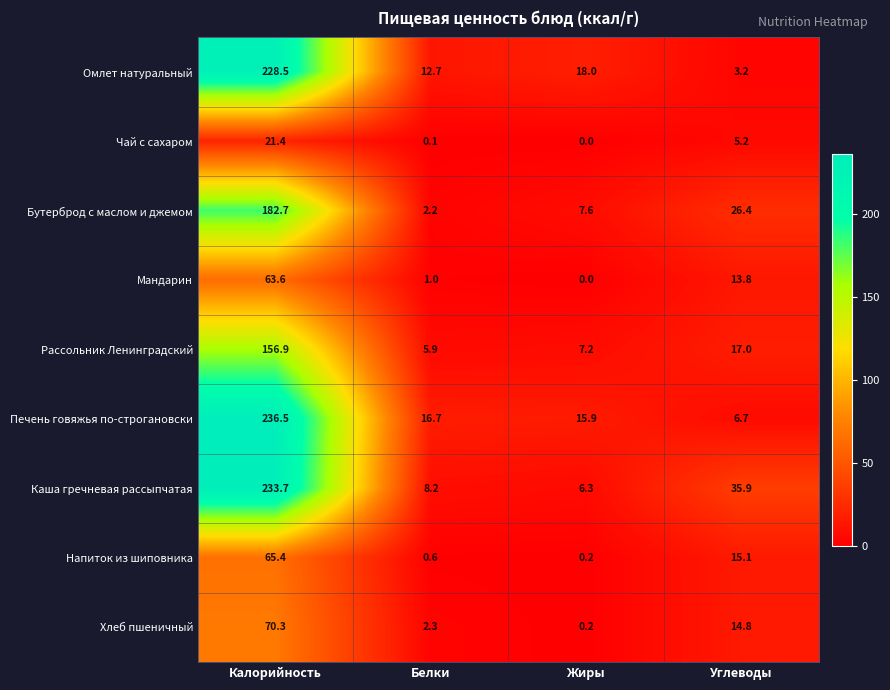

The Каша гречневая рассыпчатая series shows 8.8 at Жиры. True or false?

False